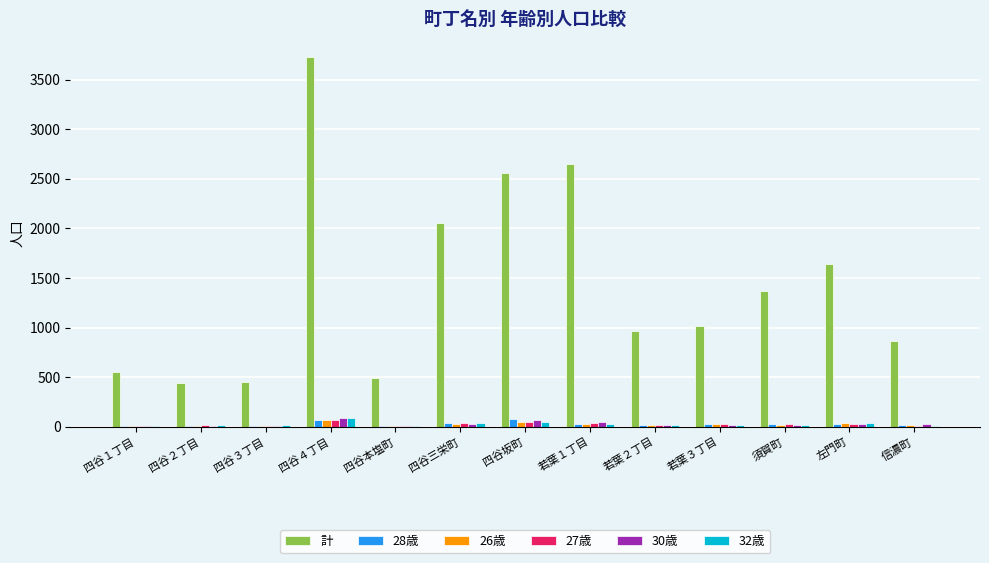

Is it true that 計 equals 2049 at 四谷三栄町?

True